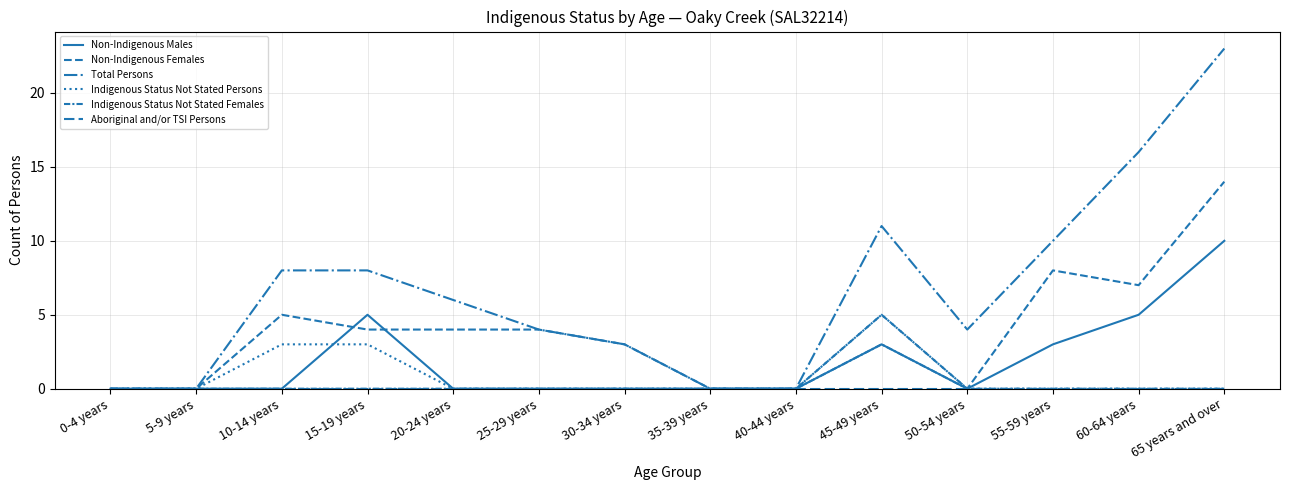

Is it true that Non-Indigenous Females equals 8 at 65 years and over?

False